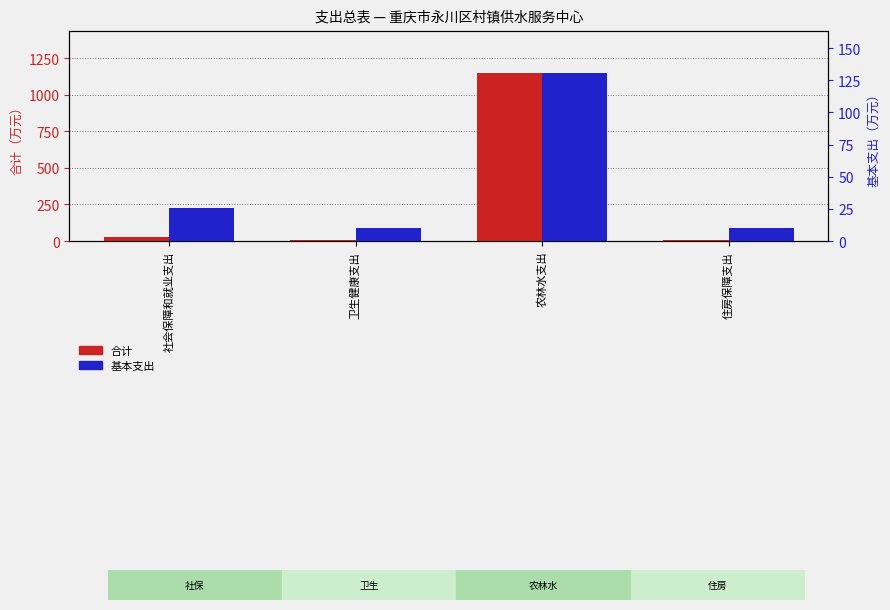

Rank the categories by 基本支出 value from lowest to highest.

住房保障支出, 卫生健康支出, 社会保障和就业支出, 农林水支出